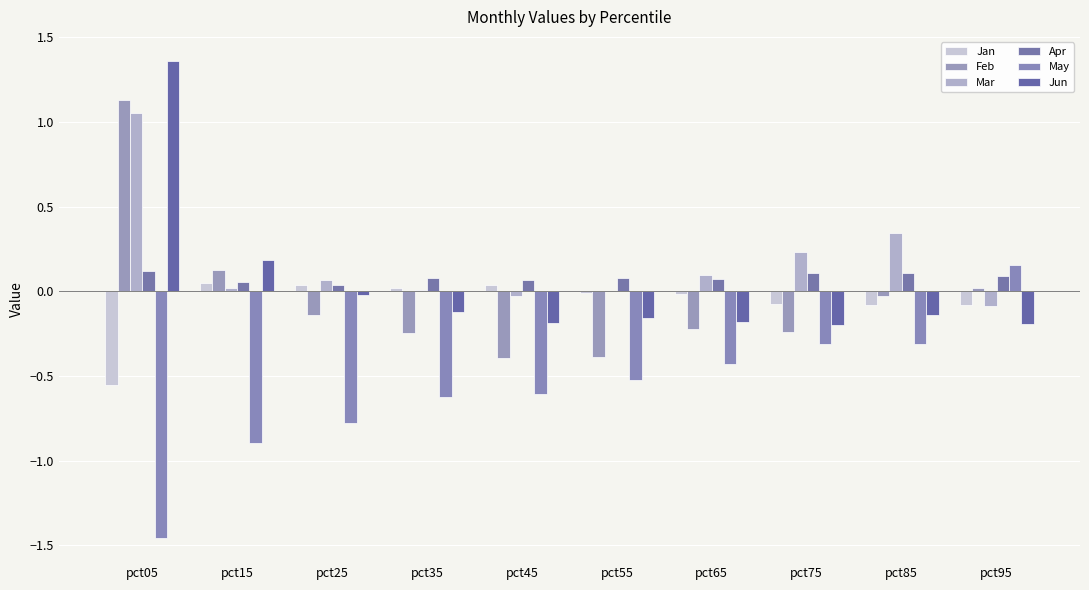

What is the maximum value shown in the chart?

1.4